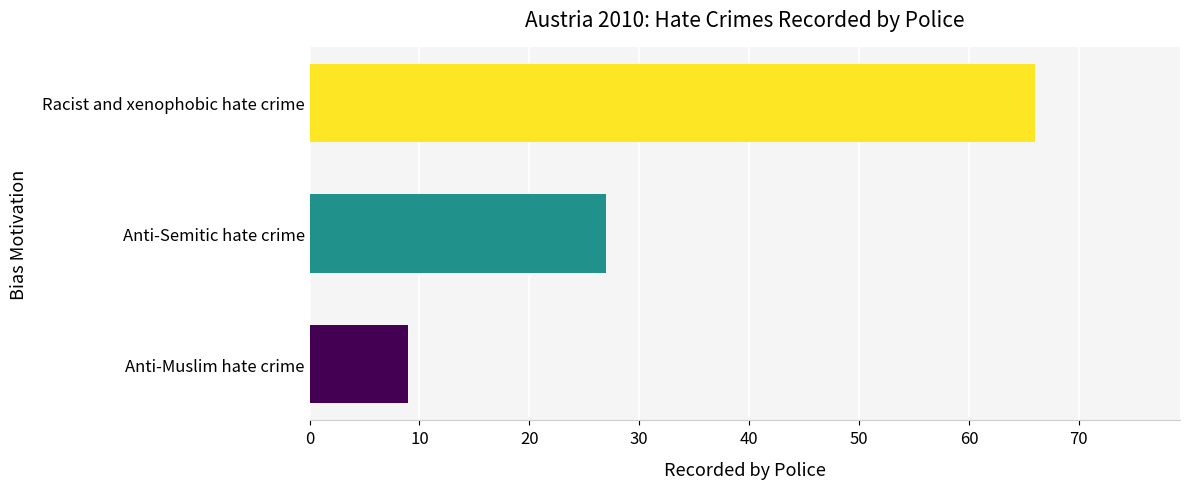

Reading top to bottom, list all the values displayed in this chart.

66	27	9